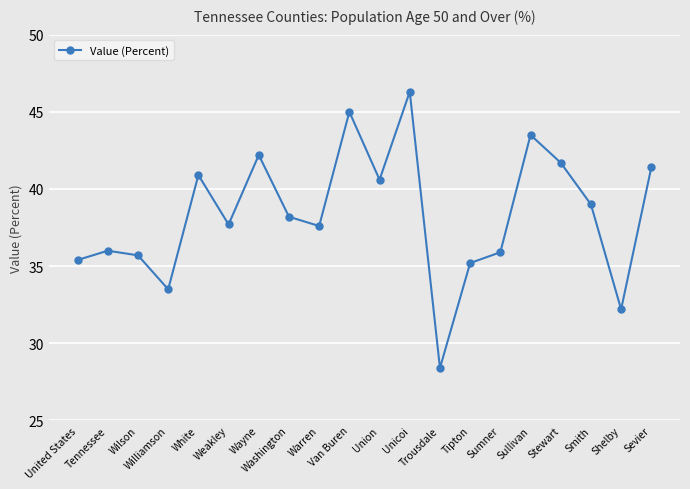

What is the average value?

38.3